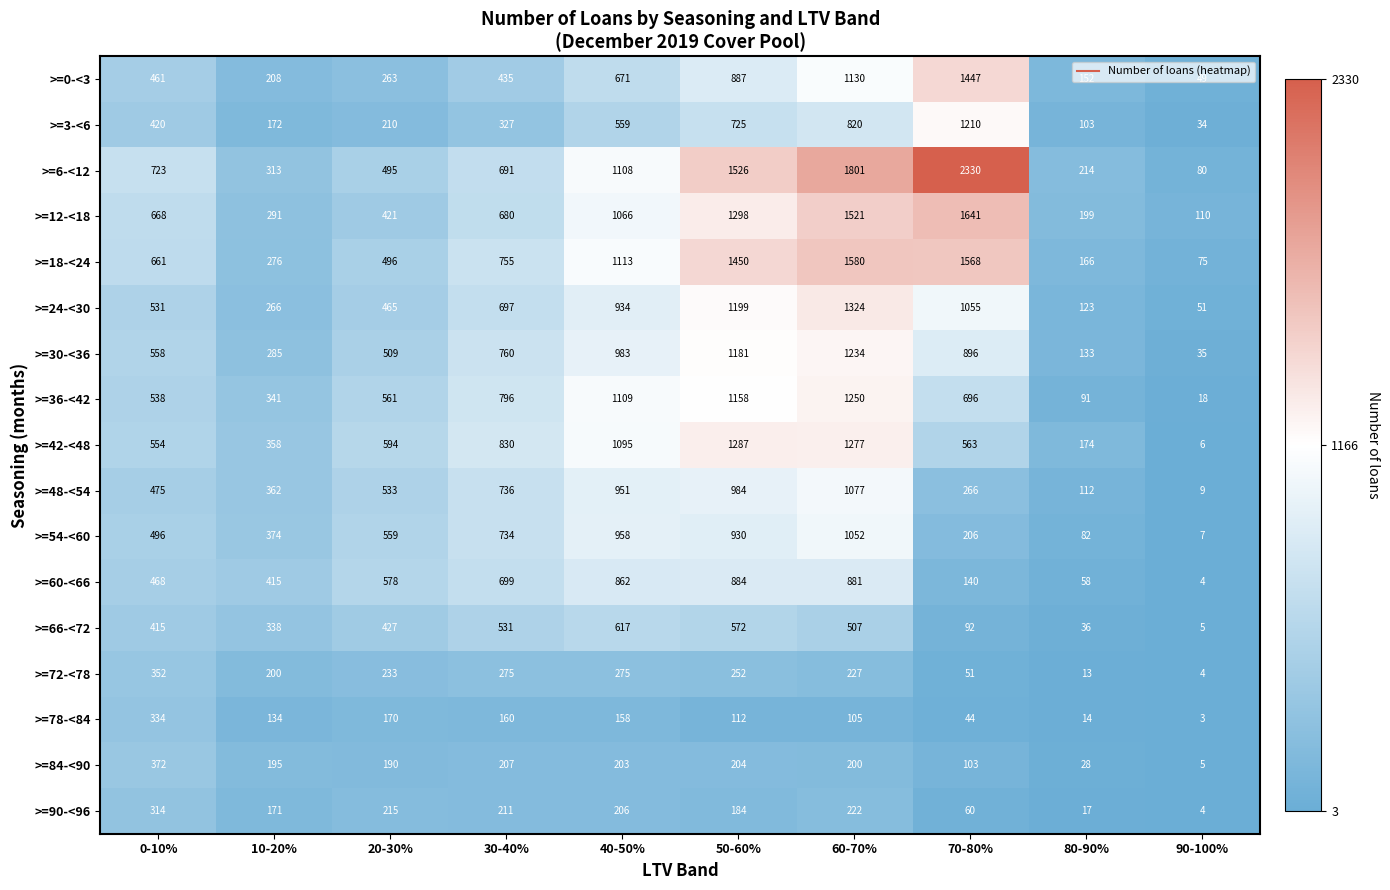

What is the total value across all series at 0-10%?

8340